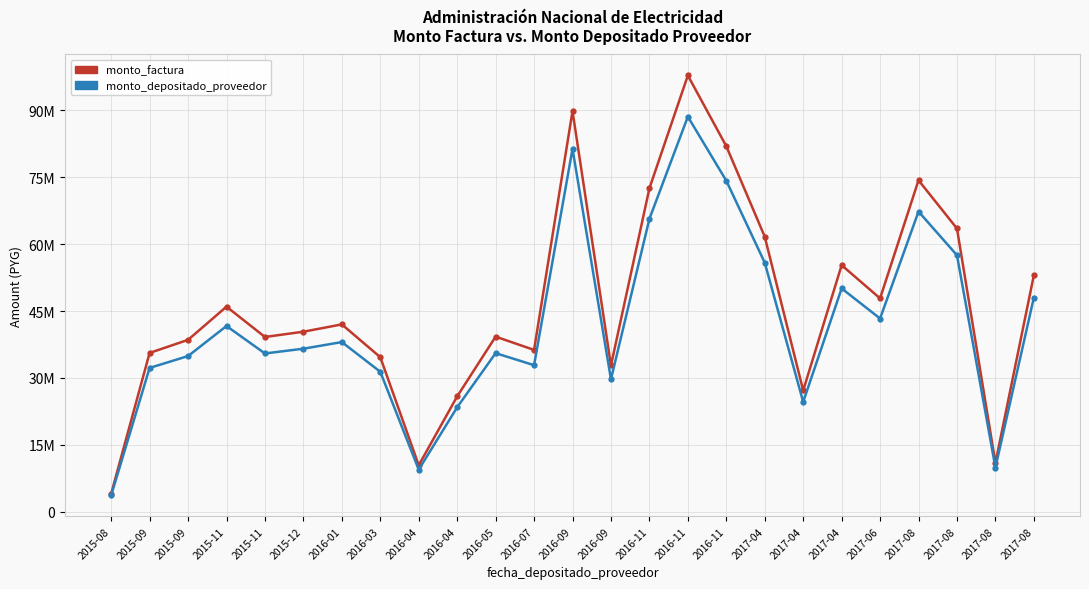

Reading left to right, extract all data points from this chart.

monto_factura: 2015-08=3992488	2015-09=35595055	2015-09=38526819	2015-11=45977665	2015-11=39172875	2015-12=40354361	2016-01=41995852	2016-03=34638378	2016-04=10386879	2016-04=25841400	2016-05=39249859	2016-07=36270590	2016-09=89865681	2016-09=32775874	2016-11=72524168	2016-11=97852822	2016-11=81984652	2017-04=61680236	2017-04=27162539	2017-04=55289197	2017-06=47835666	2017-08=74337025	2017-08=63516354	2017-08=10904446	2017-08=53039439
monto_depositado_proveedor: 2015-08=3615306	2015-09=32232293	2015-09=34887085	2015-11=41634029	2015-11=35472107	2015-12=36541975	2016-01=38028389	2016-03=31365995	2016-04=9405602	2016-04=23400093	2016-05=35541817	2016-07=32844009	2016-09=81375825	2016-09=29679448	2016-11=65672612	2016-11=88608399	2016-11=74239339	2017-04=55853136	2017-04=24596420	2017-04=50065876	2017-06=43316501	2017-08=67314204	2017-08=57515791	2017-08=9874273	2017-08=48028659